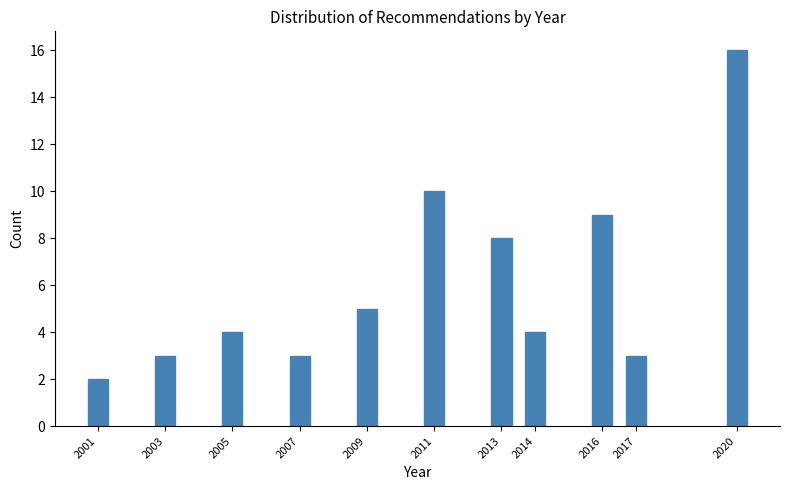

Reading left to right, list all the values displayed in this chart.

2001=2	2003=3	2005=4	2007=3	2009=5	2011=10	2013=8	2014=4	2016=9	2017=3	2020=16